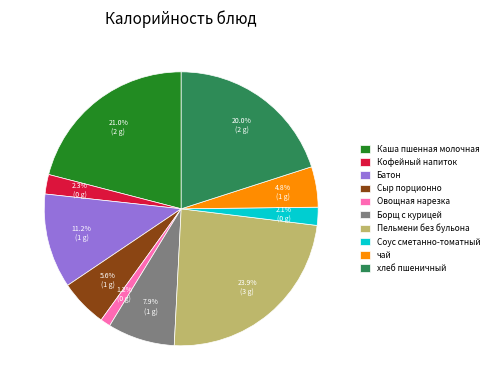

How many segments does this pie chart have?

10